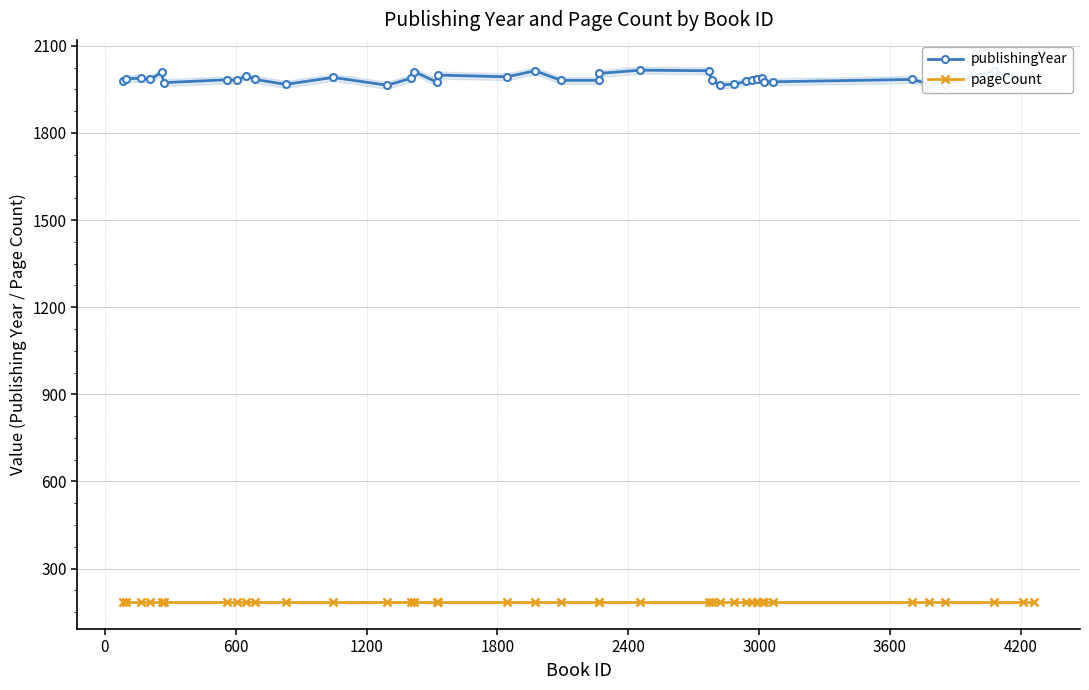

True or false: publishingYear and pageCount intersect in this chart.

False